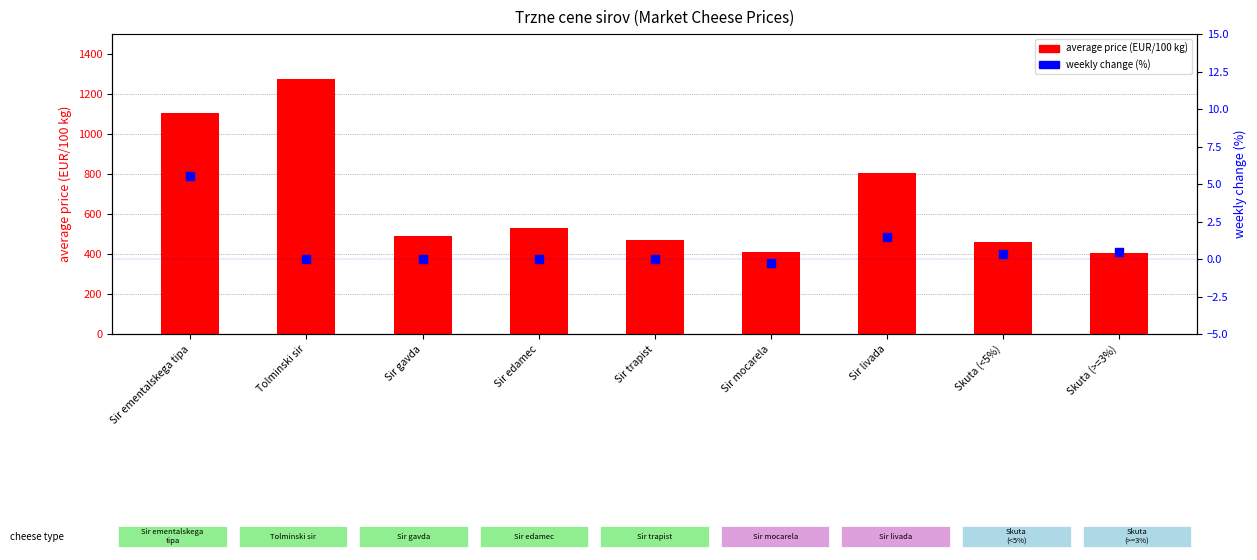

At how many categories does at least one series exceed 615?

3